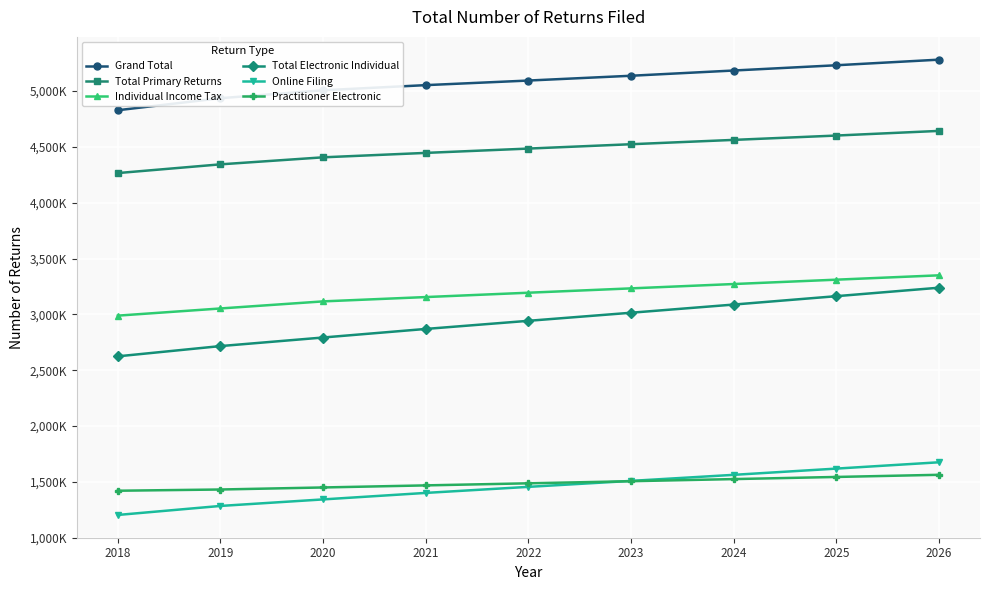

List the labels in order of Grand Total value, largest first.

2026, 2025, 2024, 2023, 2022, 2021, 2020, 2019, 2018